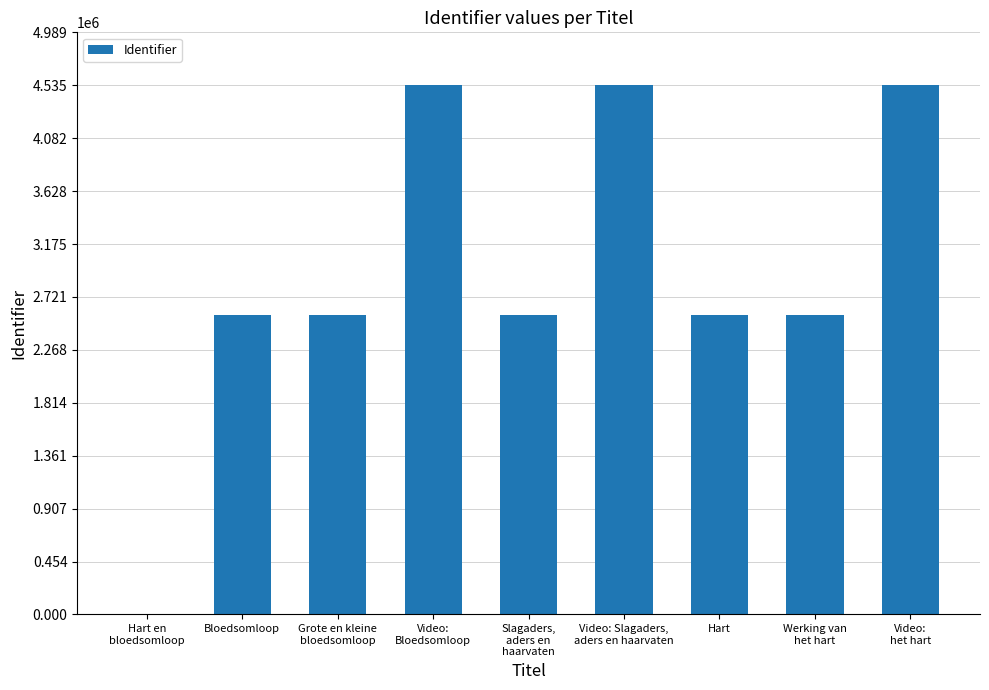

The chart shows a value of 2564614 at Hart. True or false?

True